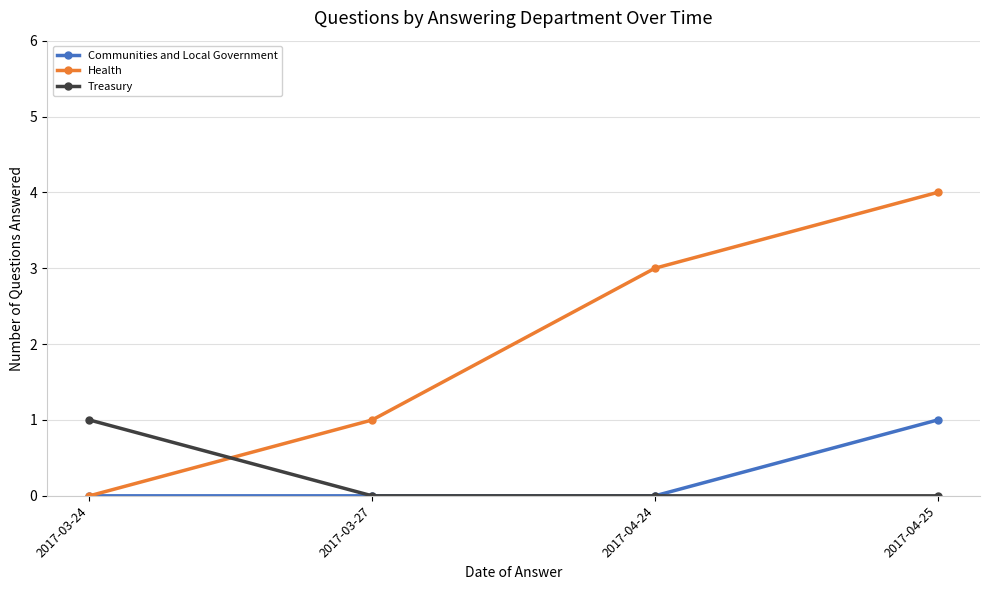

What position from the right is 2017-04-25?

1